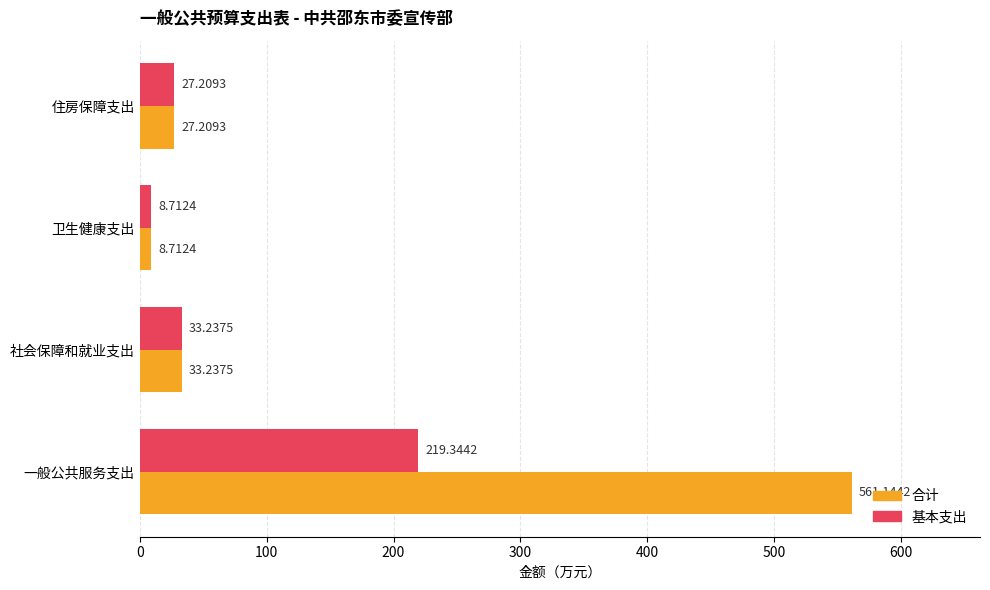

Which series has the widest spread of values?

合计